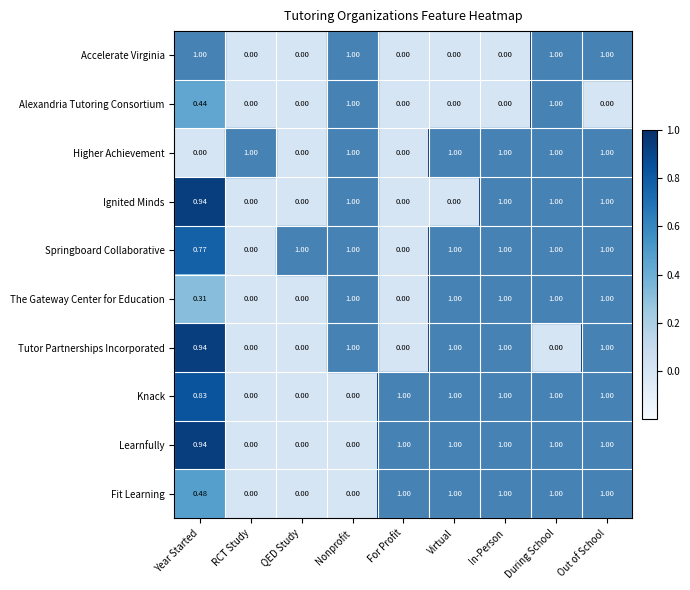

What is the greatest value displayed?

1.0